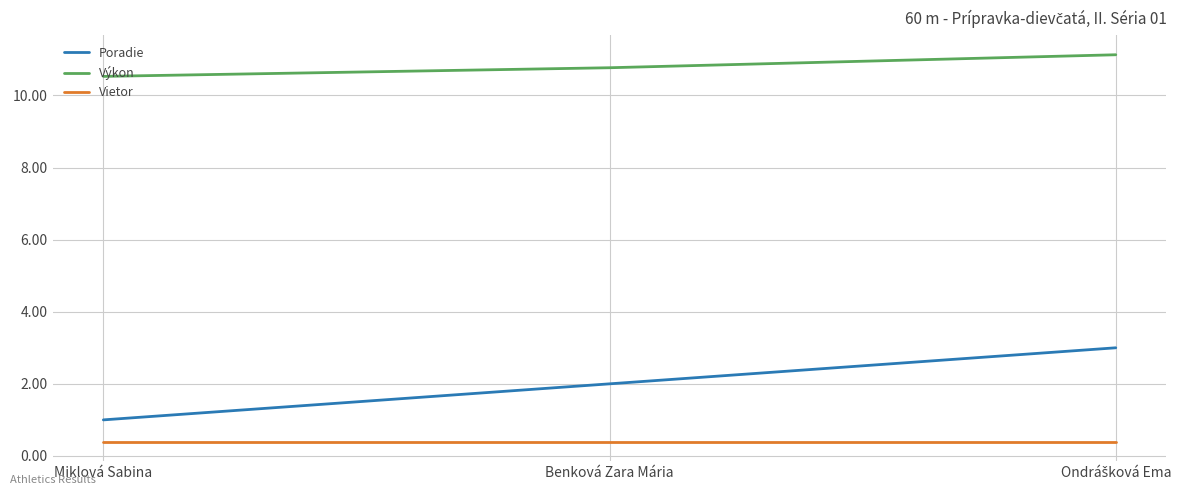

What is the difference between the maximum and minimum values in the Výkon series?

0.6